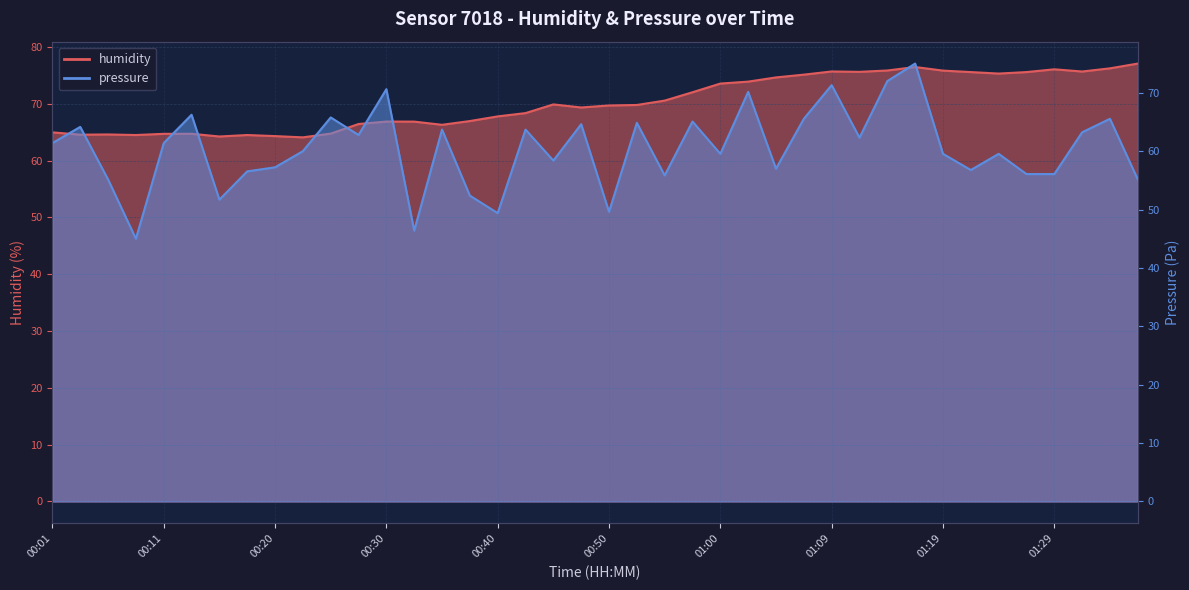

Which label corresponds to the largest value in the chart?

01:36